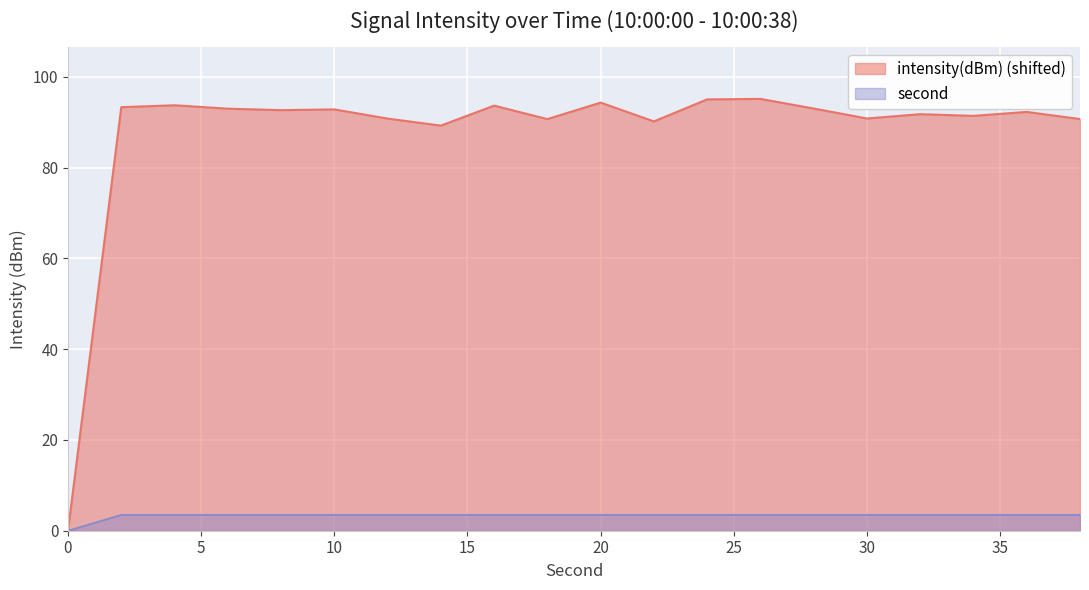

Does the chart display data point markers on the line(s)?

No